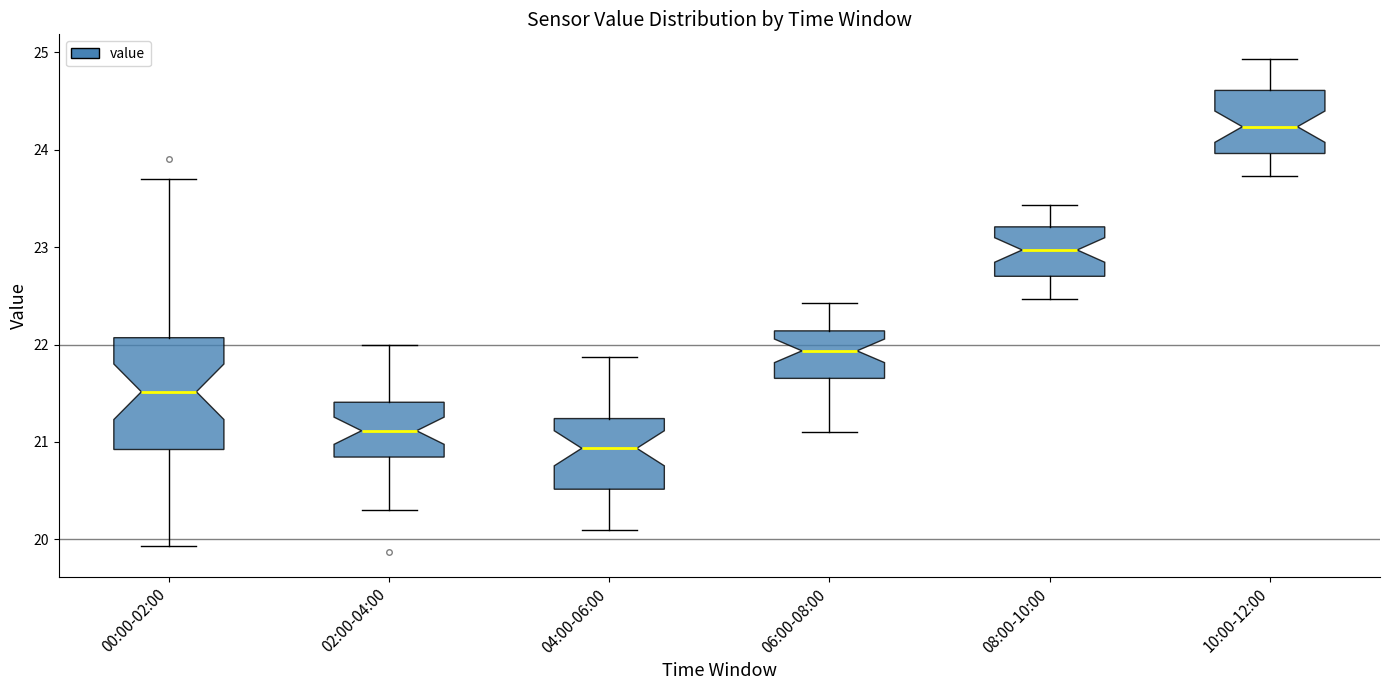

Which box has the lowest median line?

04:00-06:00